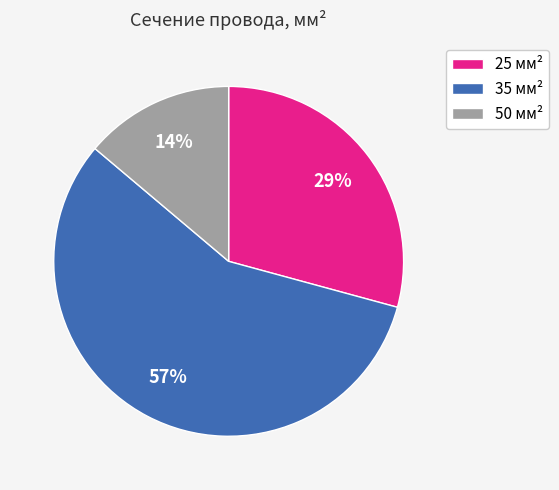

Combined, do 35 and 50 account for over 50%?

Yes